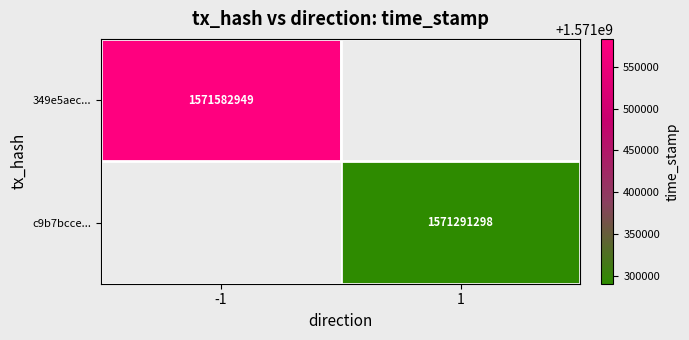

The 349e5aec... series shows 2351699896 at -1. True or false?

False